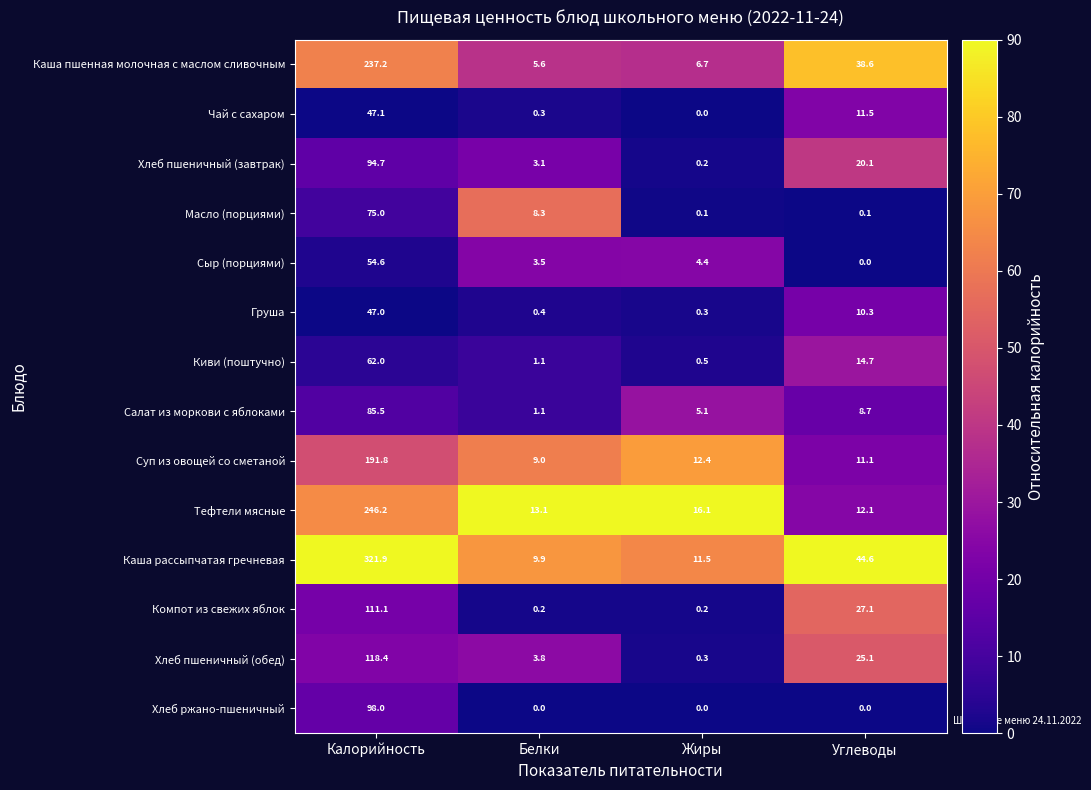

At which label does Суп из овощей со сметаной first exceed 12?

Калорийность